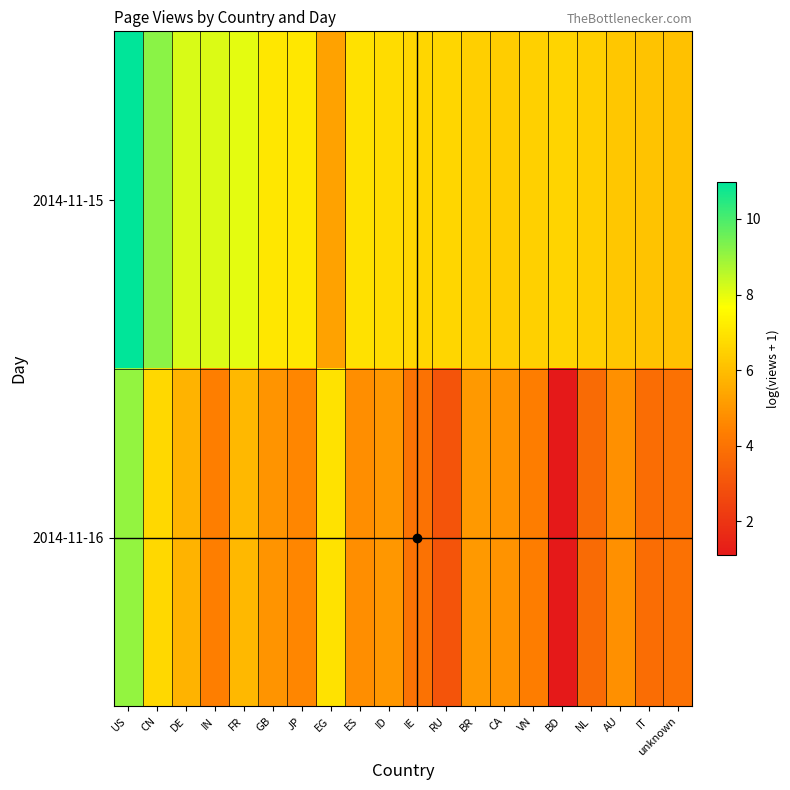

Reading left to right, list all the values displayed in this chart.

2014-11-15: US=11.0	CN=9.2	DE=8.2	IN=8.1	FR=8.0	GB=7.1	JP=7.1	EG=5.3	ES=6.9	ID=6.8	IE=6.6	RU=6.6	BR=6.4	CA=6.4	VN=6.5	BD=6.6	NL=6.4	AU=6.2	IT=6.1	unknown=6.1
2014-11-16: US=9.1	CN=6.7	DE=5.8	IN=4.4	FR=5.9	GB=4.9	JP=4.6	EG=6.9	ES=4.8	ID=5.0	IE=4.0	RU=3.0	BR=5.0	CA=4.9	VN=4.3	BD=1.1	NL=3.7	AU=4.8	IT=3.8	unknown=4.0